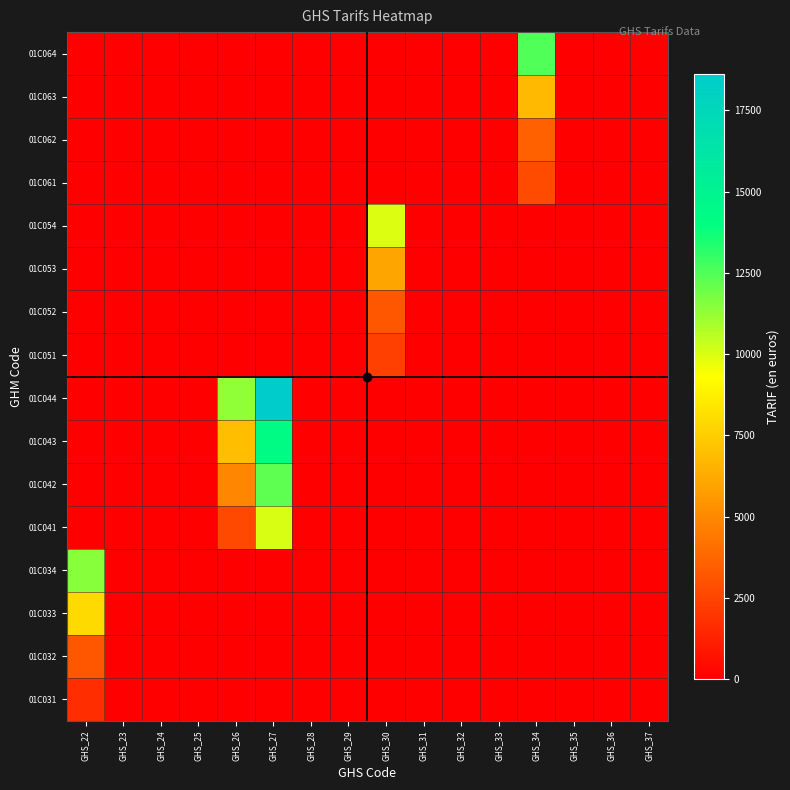

Reading left to right, transcribe all the data shown in this chart.

01C031: GHS_22=1690.8	GHS_23=0.0	GHS_24=0.0	GHS_25=0.0	GHS_26=0.0	GHS_27=0.0	GHS_28=0.0	GHS_29=0.0	GHS_30=0.0	GHS_31=0.0	GHS_32=0.0	GHS_33=0.0	GHS_34=0.0	GHS_35=0.0	GHS_36=0.0	GHS_37=0.0
01C032: GHS_22=3219.0	GHS_23=0.0	GHS_24=0.0	GHS_25=0.0	GHS_26=0.0	GHS_27=0.0	GHS_28=0.0	GHS_29=0.0	GHS_30=0.0	GHS_31=0.0	GHS_32=0.0	GHS_33=0.0	GHS_34=0.0	GHS_35=0.0	GHS_36=0.0	GHS_37=0.0
01C033: GHS_22=7978.7	GHS_23=0.0	GHS_24=0.0	GHS_25=0.0	GHS_26=0.0	GHS_27=0.0	GHS_28=0.0	GHS_29=0.0	GHS_30=0.0	GHS_31=0.0	GHS_32=0.0	GHS_33=0.0	GHS_34=0.0	GHS_35=0.0	GHS_36=0.0	GHS_37=0.0
01C034: GHS_22=11470.2	GHS_23=0.0	GHS_24=0.0	GHS_25=0.0	GHS_26=0.0	GHS_27=0.0	GHS_28=0.0	GHS_29=0.0	GHS_30=0.0	GHS_31=0.0	GHS_32=0.0	GHS_33=0.0	GHS_34=0.0	GHS_35=0.0	GHS_36=0.0	GHS_37=0.0
01C041: GHS_22=0.0	GHS_23=0.0	GHS_24=0.0	GHS_25=0.0	GHS_26=2720.2	GHS_27=10006.4	GHS_28=0.0	GHS_29=0.0	GHS_30=0.0	GHS_31=0.0	GHS_32=0.0	GHS_33=0.0	GHS_34=0.0	GHS_35=0.0	GHS_36=0.0	GHS_37=0.0
01C042: GHS_22=0.0	GHS_23=0.0	GHS_24=0.0	GHS_25=0.0	GHS_26=4933.9	GHS_27=12220.0	GHS_28=0.0	GHS_29=0.0	GHS_30=0.0	GHS_31=0.0	GHS_32=0.0	GHS_33=0.0	GHS_34=0.0	GHS_35=0.0	GHS_36=0.0	GHS_37=0.0
01C043: GHS_22=0.0	GHS_23=0.0	GHS_24=0.0	GHS_25=0.0	GHS_26=6960.2	GHS_27=14246.3	GHS_28=0.0	GHS_29=0.0	GHS_30=0.0	GHS_31=0.0	GHS_32=0.0	GHS_33=0.0	GHS_34=0.0	GHS_35=0.0	GHS_36=0.0	GHS_37=0.0
01C044: GHS_22=0.0	GHS_23=0.0	GHS_24=0.0	GHS_25=0.0	GHS_26=11330.1	GHS_27=18616.3	GHS_28=0.0	GHS_29=0.0	GHS_30=0.0	GHS_31=0.0	GHS_32=0.0	GHS_33=0.0	GHS_34=0.0	GHS_35=0.0	GHS_36=0.0	GHS_37=0.0
01C051: GHS_22=0.0	GHS_23=0.0	GHS_24=0.0	GHS_25=0.0	GHS_26=0.0	GHS_27=0.0	GHS_28=0.0	GHS_29=0.0	GHS_30=2368.0	GHS_31=0.0	GHS_32=0.0	GHS_33=0.0	GHS_34=0.0	GHS_35=0.0	GHS_36=0.0	GHS_37=0.0
01C052: GHS_22=0.0	GHS_23=0.0	GHS_24=0.0	GHS_25=0.0	GHS_26=0.0	GHS_27=0.0	GHS_28=0.0	GHS_29=0.0	GHS_30=3173.5	GHS_31=0.0	GHS_32=0.0	GHS_33=0.0	GHS_34=0.0	GHS_35=0.0	GHS_36=0.0	GHS_37=0.0
01C053: GHS_22=0.0	GHS_23=0.0	GHS_24=0.0	GHS_25=0.0	GHS_26=0.0	GHS_27=0.0	GHS_28=0.0	GHS_29=0.0	GHS_30=6048.7	GHS_31=0.0	GHS_32=0.0	GHS_33=0.0	GHS_34=0.0	GHS_35=0.0	GHS_36=0.0	GHS_37=0.0
01C054: GHS_22=0.0	GHS_23=0.0	GHS_24=0.0	GHS_25=0.0	GHS_26=0.0	GHS_27=0.0	GHS_28=0.0	GHS_29=0.0	GHS_30=9938.2	GHS_31=0.0	GHS_32=0.0	GHS_33=0.0	GHS_34=0.0	GHS_35=0.0	GHS_36=0.0	GHS_37=0.0
01C061: GHS_22=0.0	GHS_23=0.0	GHS_24=0.0	GHS_25=0.0	GHS_26=0.0	GHS_27=0.0	GHS_28=0.0	GHS_29=0.0	GHS_30=0.0	GHS_31=0.0	GHS_32=0.0	GHS_33=0.0	GHS_34=2790.3	GHS_35=0.0	GHS_36=0.0	GHS_37=0.0
01C062: GHS_22=0.0	GHS_23=0.0	GHS_24=0.0	GHS_25=0.0	GHS_26=0.0	GHS_27=0.0	GHS_28=0.0	GHS_29=0.0	GHS_30=0.0	GHS_31=0.0	GHS_32=0.0	GHS_33=0.0	GHS_34=3593.3	GHS_35=0.0	GHS_36=0.0	GHS_37=0.0
01C063: GHS_22=0.0	GHS_23=0.0	GHS_24=0.0	GHS_25=0.0	GHS_26=0.0	GHS_27=0.0	GHS_28=0.0	GHS_29=0.0	GHS_30=0.0	GHS_31=0.0	GHS_32=0.0	GHS_33=0.0	GHS_34=6803.7	GHS_35=0.0	GHS_36=0.0	GHS_37=0.0
01C064: GHS_22=0.0	GHS_23=0.0	GHS_24=0.0	GHS_25=0.0	GHS_26=0.0	GHS_27=0.0	GHS_28=0.0	GHS_29=0.0	GHS_30=0.0	GHS_31=0.0	GHS_32=0.0	GHS_33=0.0	GHS_34=12499.2	GHS_35=0.0	GHS_36=0.0	GHS_37=0.0